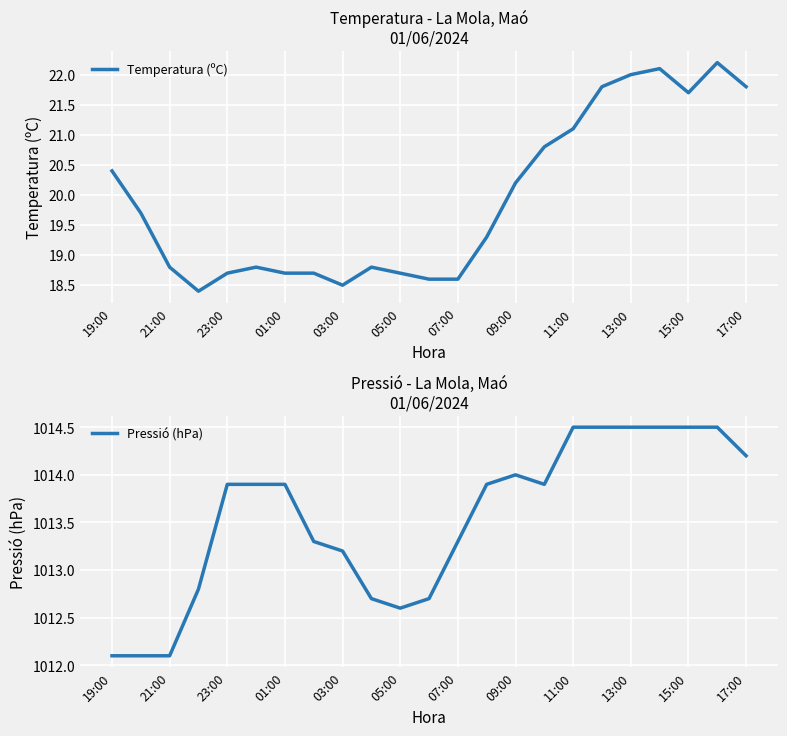

True or false: Pressió (hPa) and Temperatura (ºC) cross at least once.

False